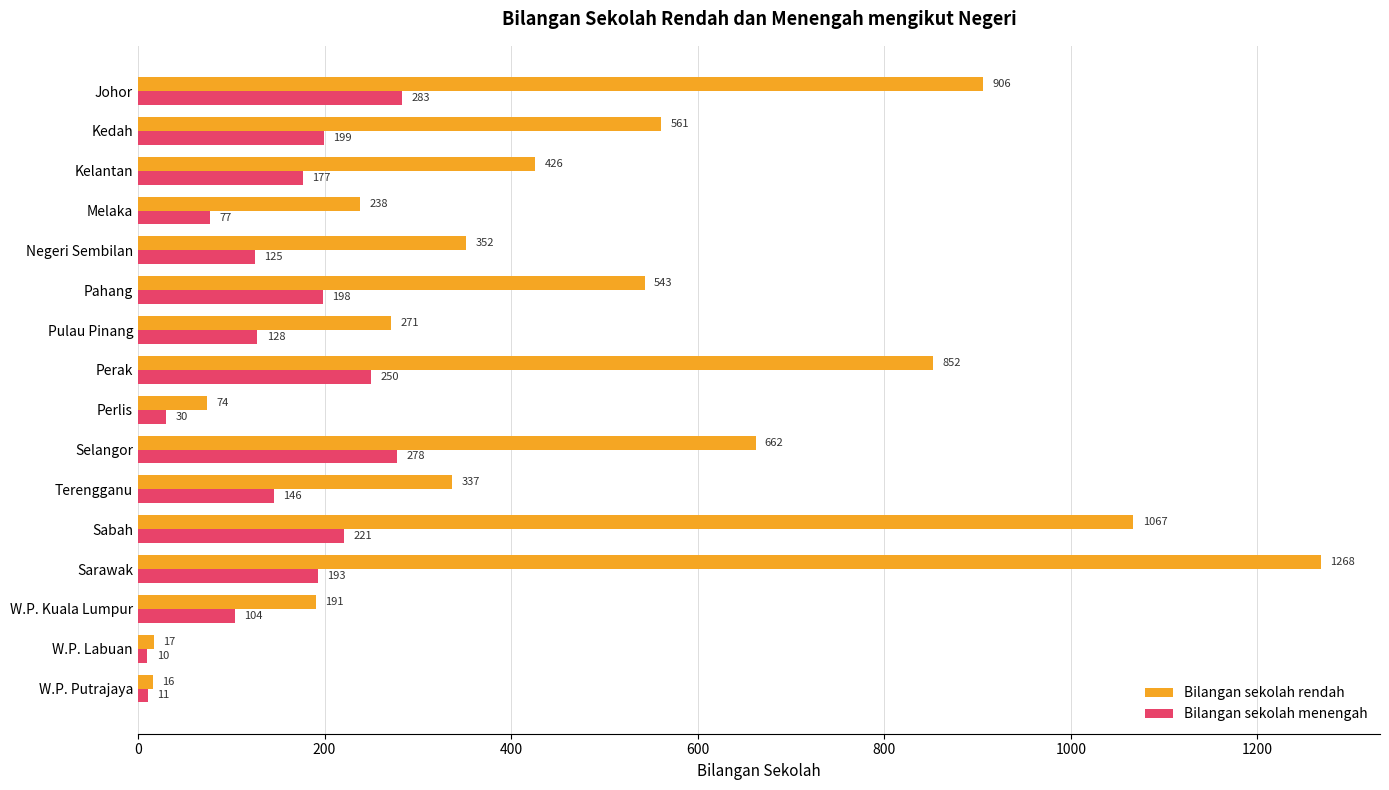

Rank the series by their maximum value, from lowest to highest.

Bilangan sekolah menengah, Bilangan sekolah rendah